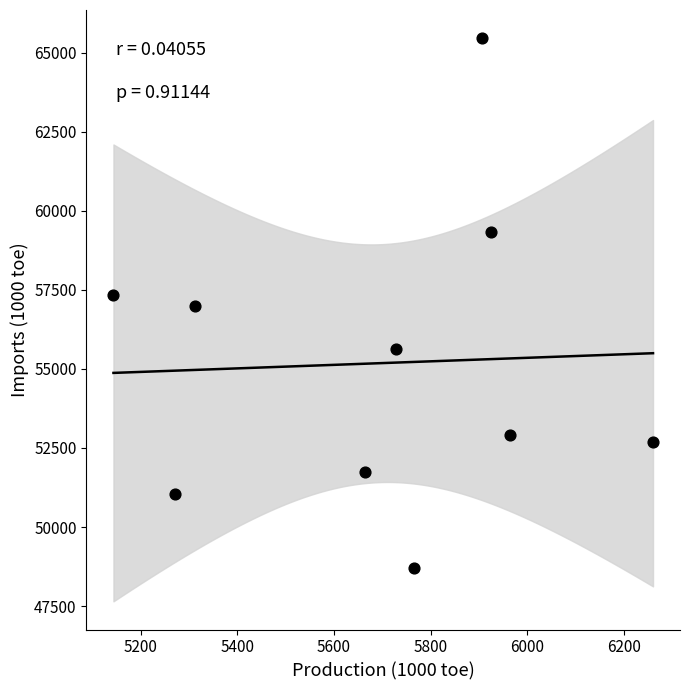

What is the average Y value?

55179